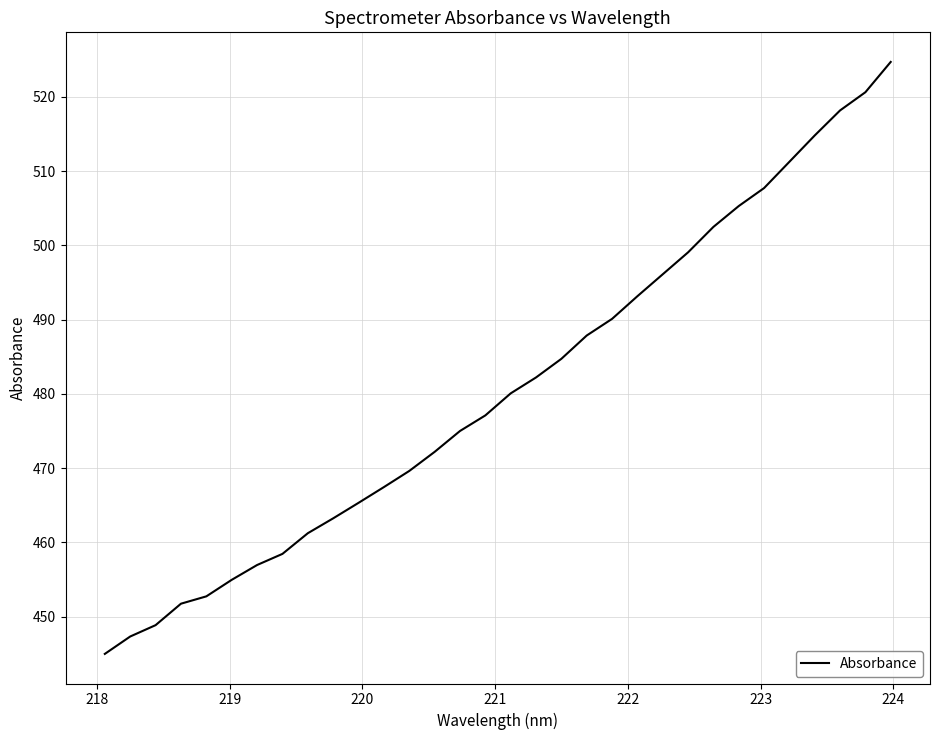

True or false: the data has more than 1 interior local peaks.

False